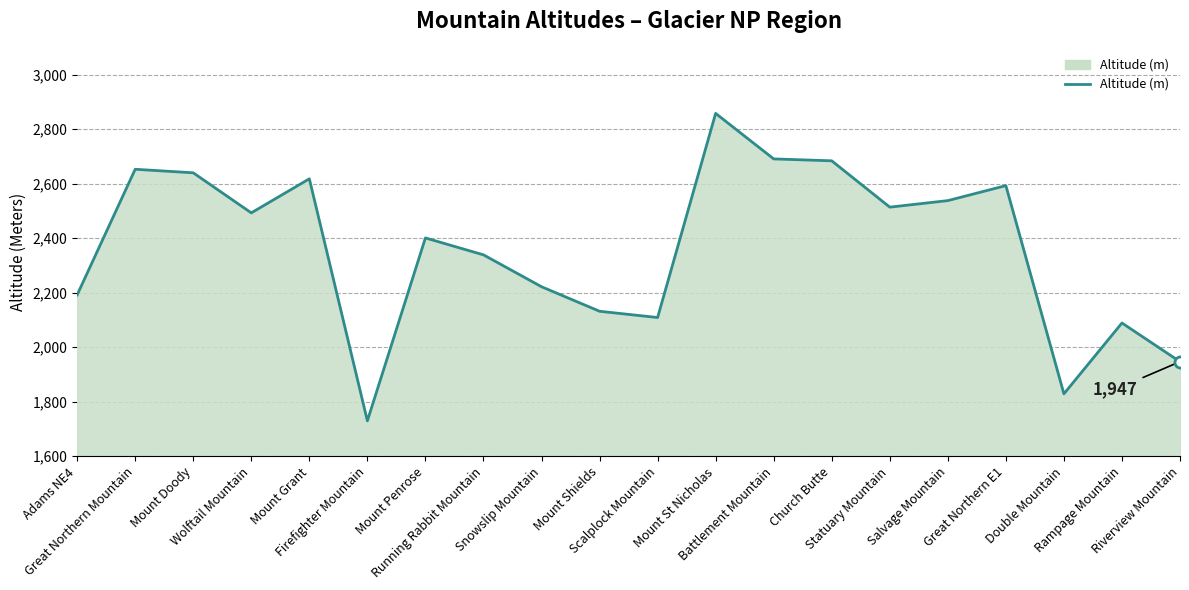

Does the chart have visible grid lines?

Yes